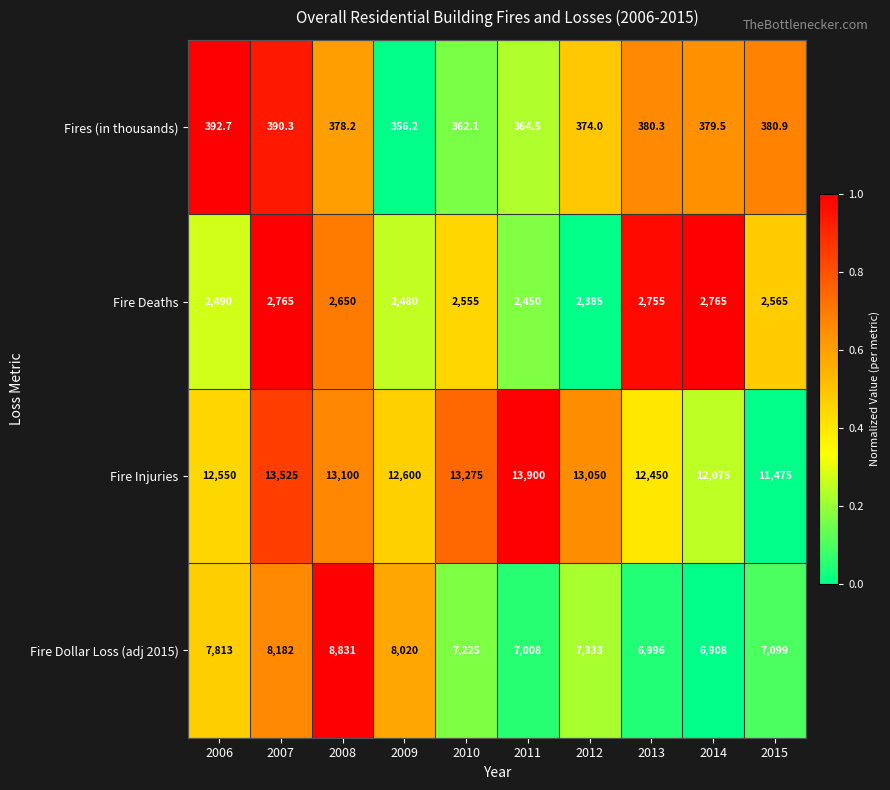

Which series has the largest total across all categories?

Fire Injuries